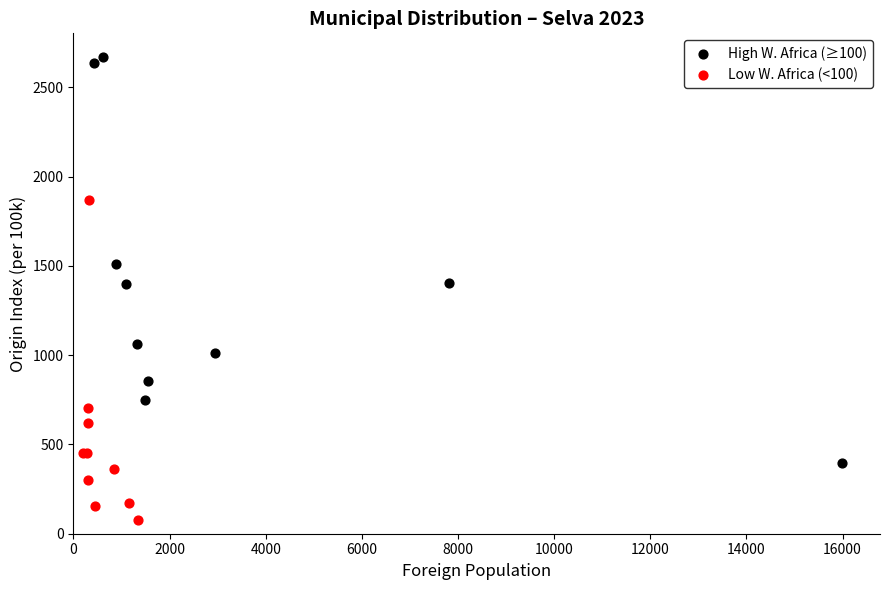

Which series contains the highest Y value?

High W. Africa (≥100)